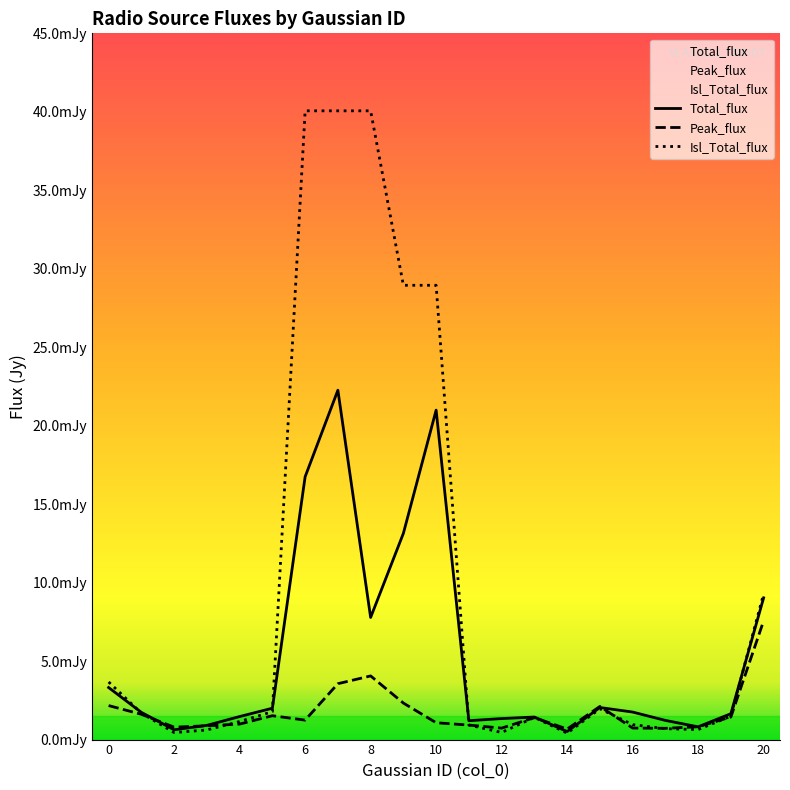

At which category is the sum across all series the highest?

7